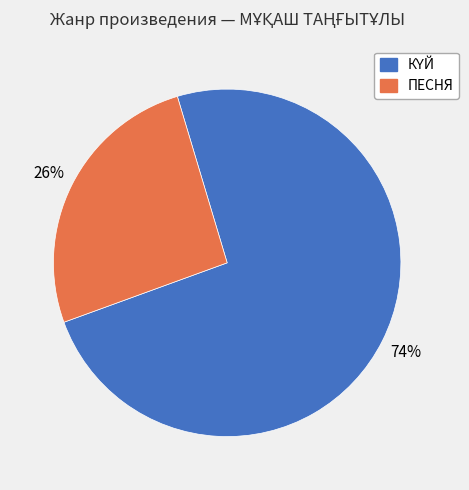

Which category has the smallest portion of the pie?

ПЕСНЯ